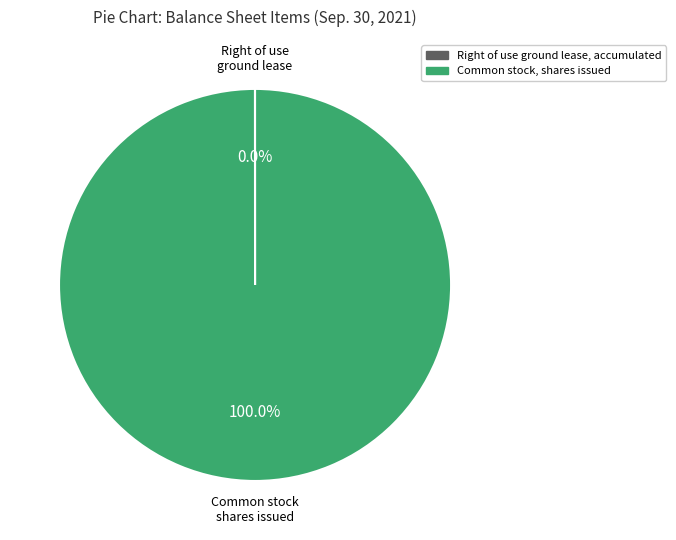

To the nearest percent, what is the difference between the largest and smallest slice percentages?

100%